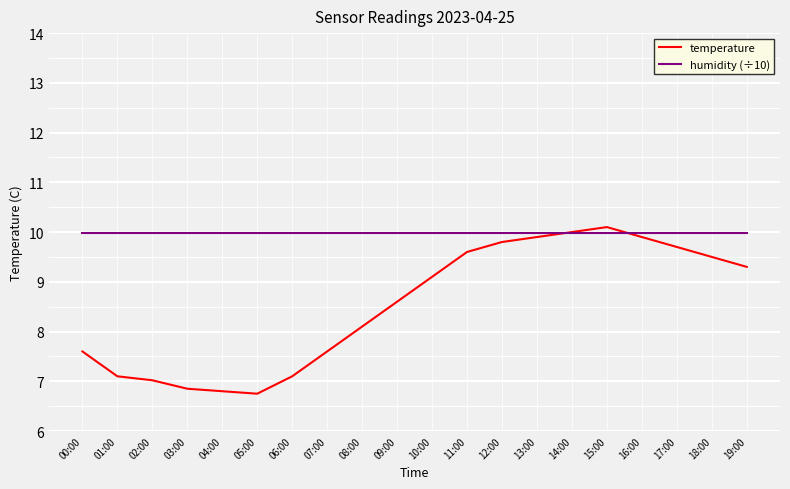

Which category has the highest value across all series?

15:00